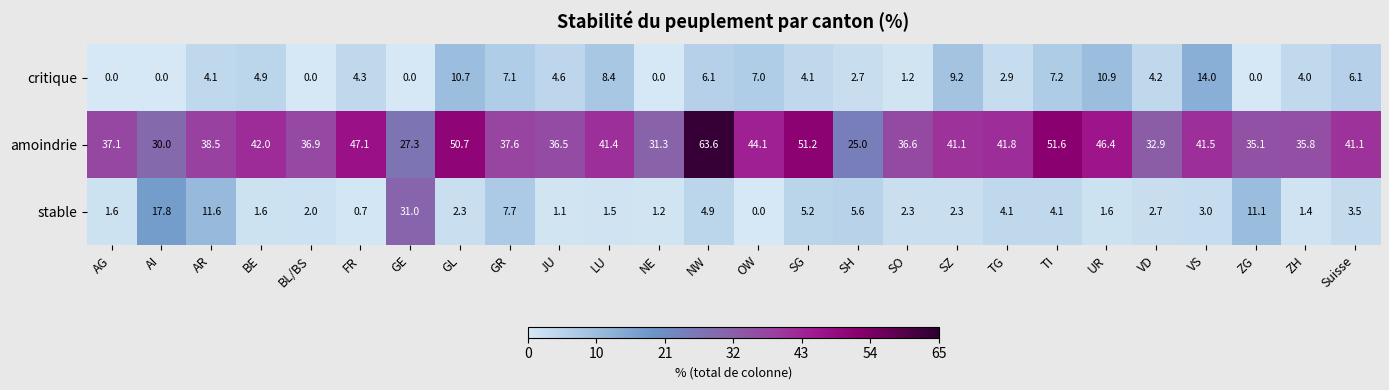

What is the maximum value for amoindrie?

63.6